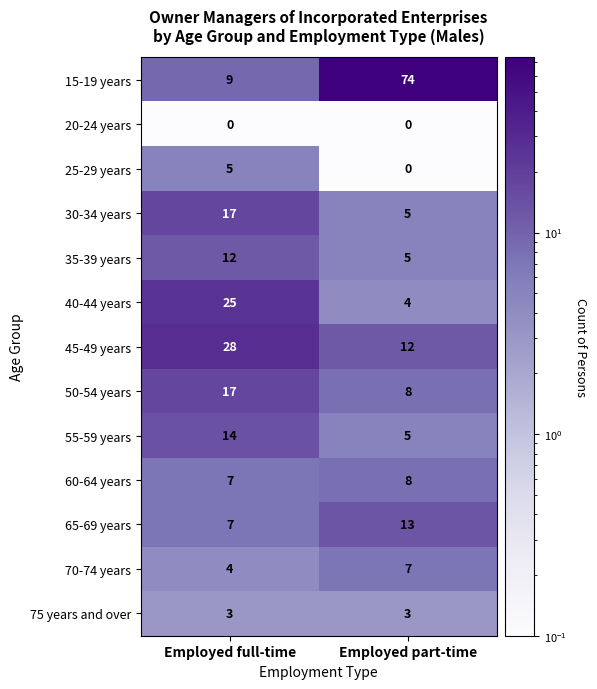

What is the total value across all series at Employed part-time?

144